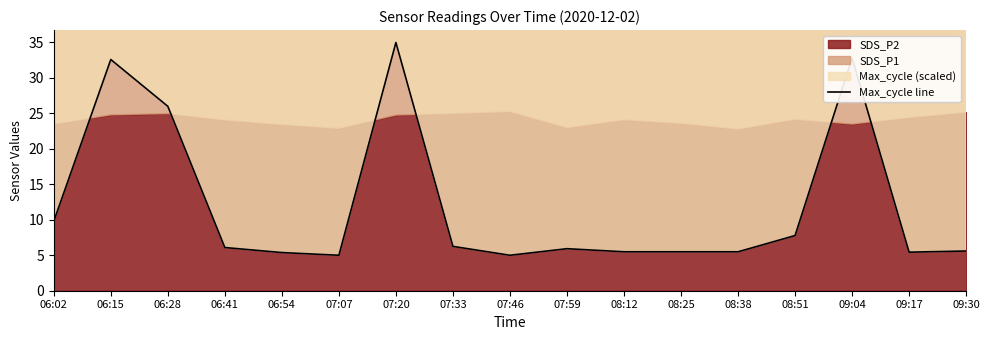

Reading right to left, extract all data points from this chart.

09:30=5.6	09:17=5.4	09:04=32.8	08:51=7.8	08:38=5.5	08:25=5.5	08:12=5.5	07:59=5.9	07:46=5.0	07:33=6.3	07:20=35.0	07:07=5.0	06:54=5.4	06:41=6.1	06:28=26.0	06:15=32.6	06:02=9.8